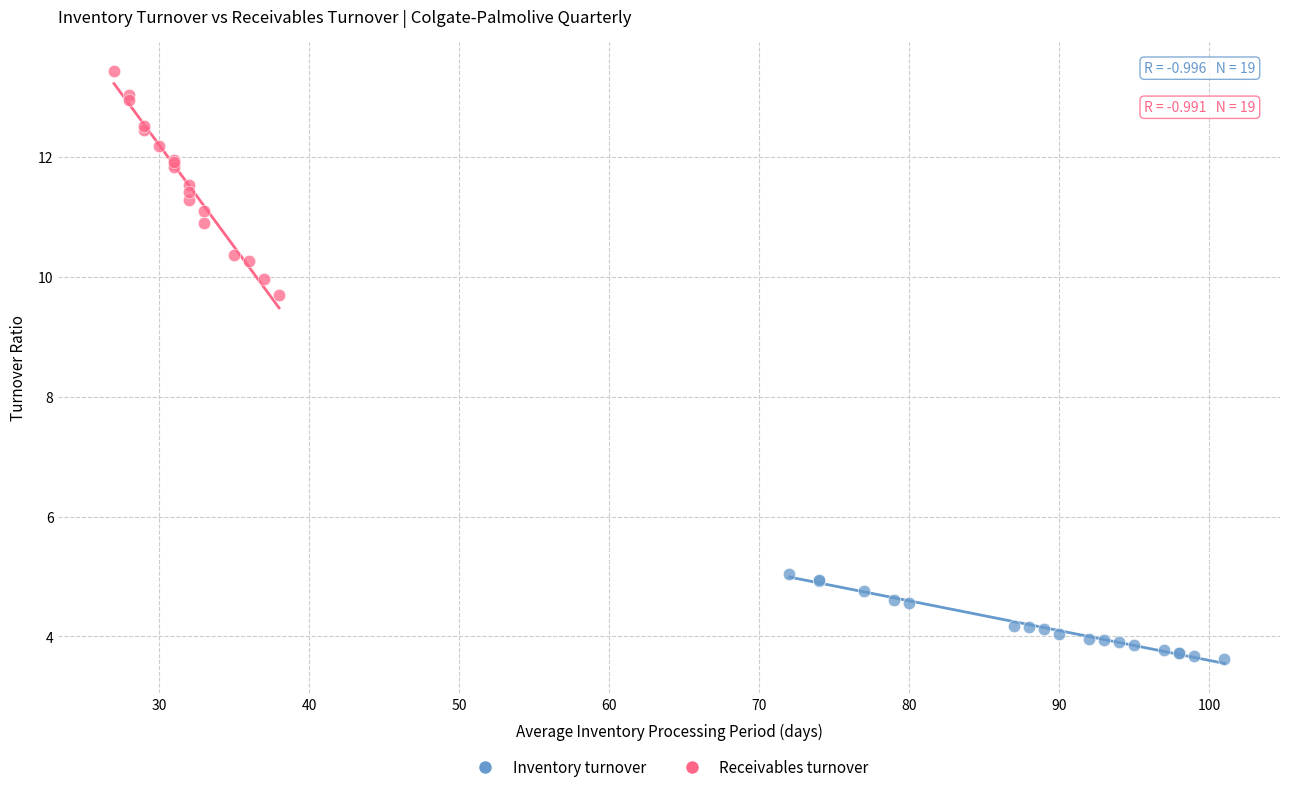

Which series has the largest Y range (max minus min)?

Receivables turnover